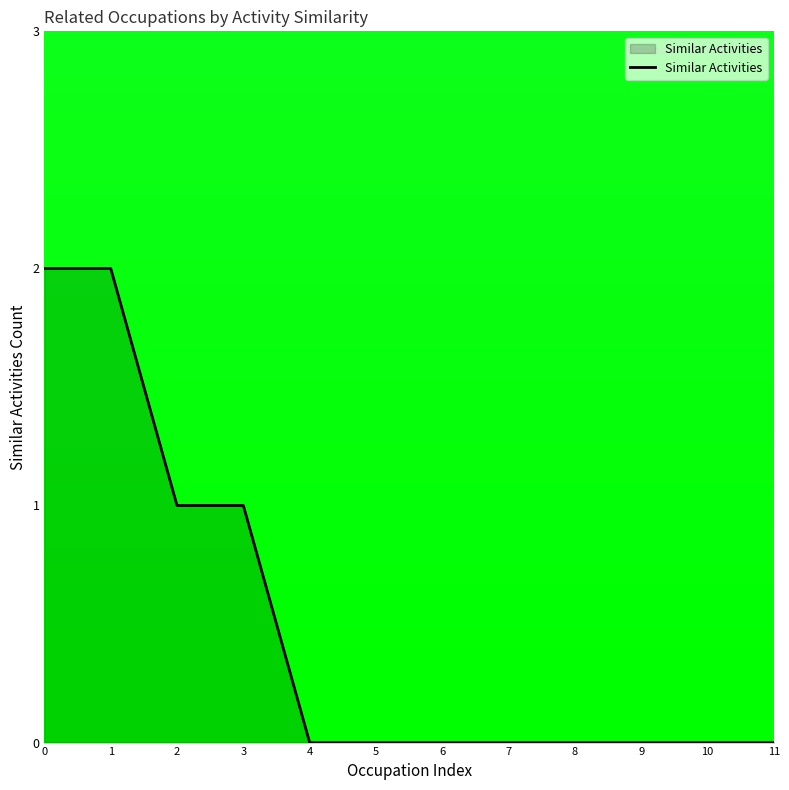

Read the value at 0.

2